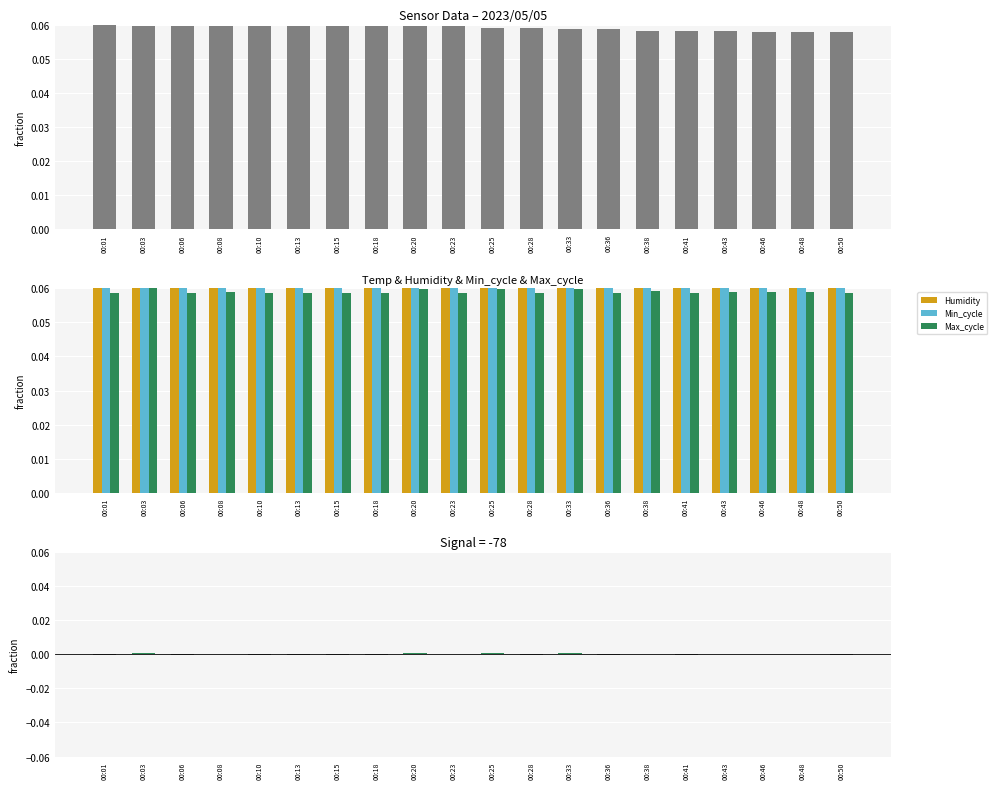

Is it true that Humidity equals 0.1 at 00:01?

True